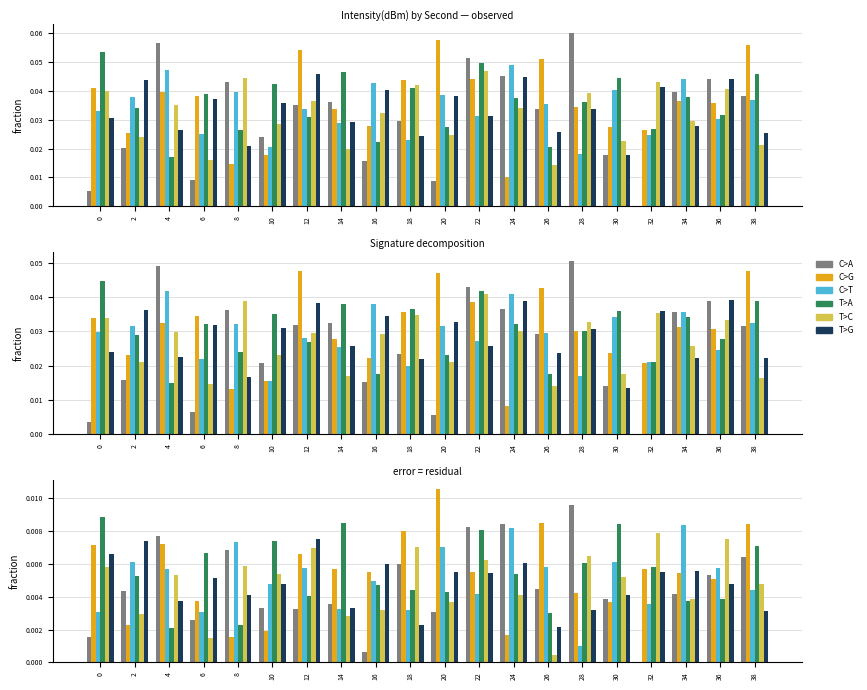

List the labels in order of C>G value, smallest first.

8, 24, 10, 2, 30, 6, 28, 36, 34, 16, 22, 14, 32, 12, 0, 4, 18, 38, 26, 20